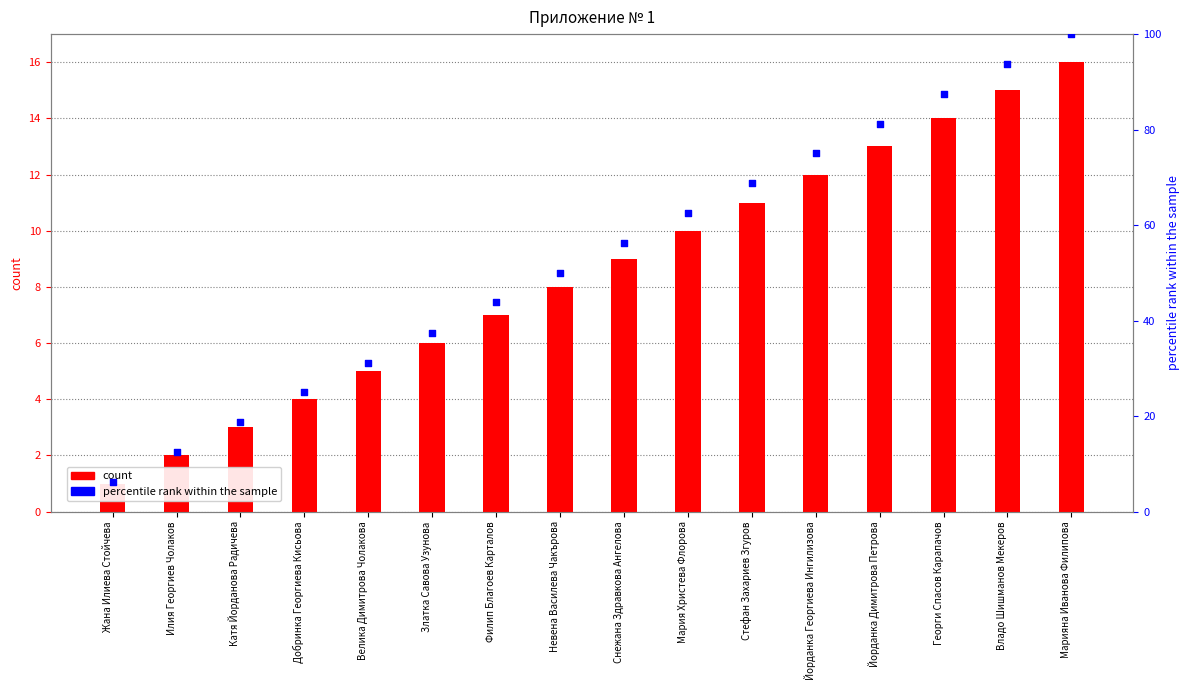

Which series has the largest Y range (max minus min)?

percentile rank within the sample